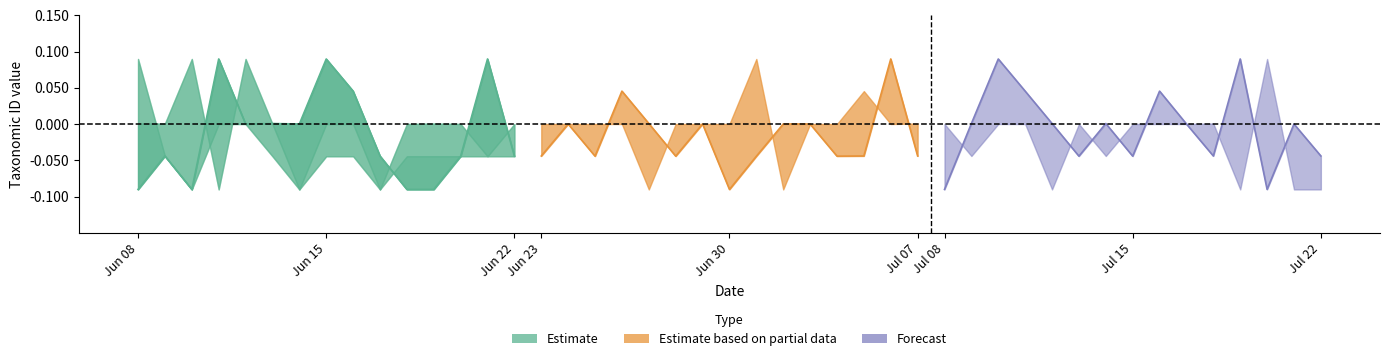

Does the chart display data point markers on the line(s)?

No